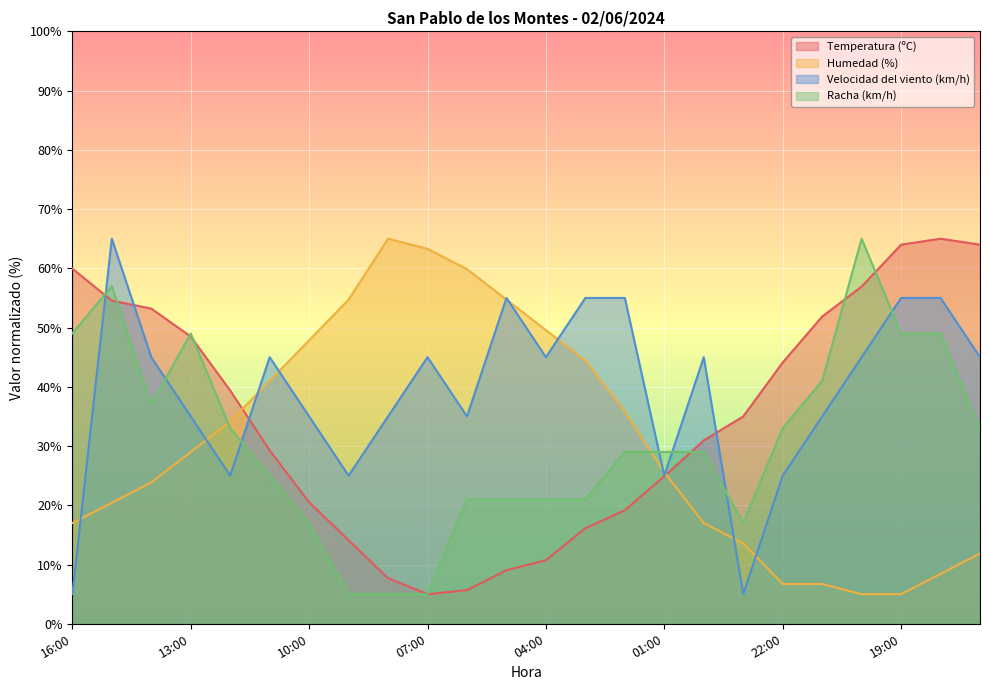

Where does the Velocidad del viento (km/h) series first go above 45?

15:00